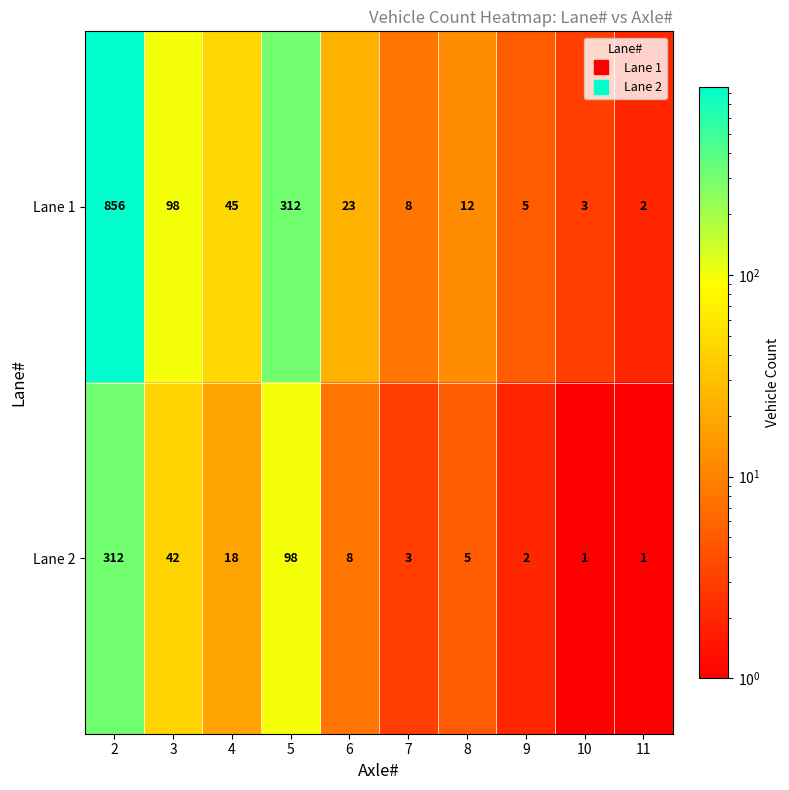

List the labels in order of Lane 1 value, smallest first.

11, 10, 9, 7, 8, 6, 4, 3, 5, 2